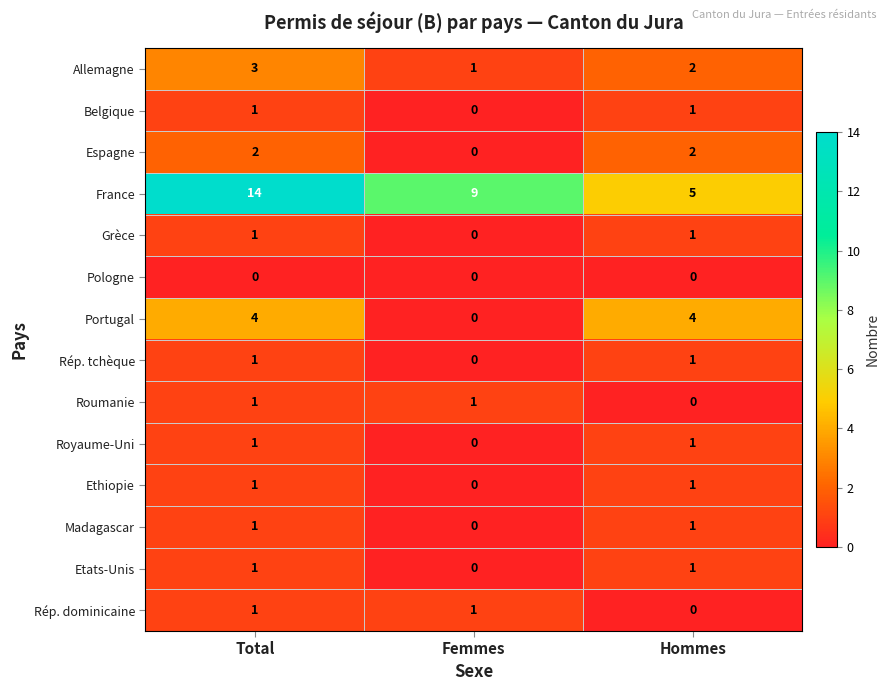

What is the spread (max minus min) of values at Hommes?

5